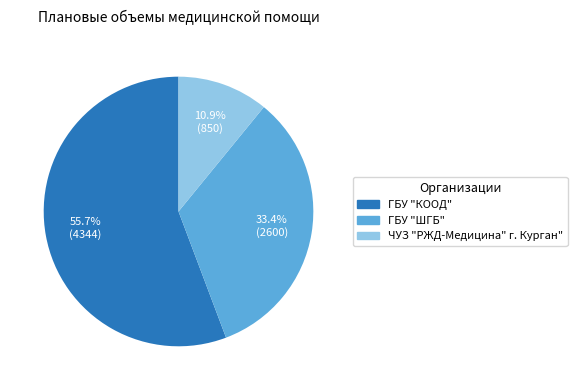

To the nearest percent, what percentage of the pie is ГБУ "ШГБ"?

33%